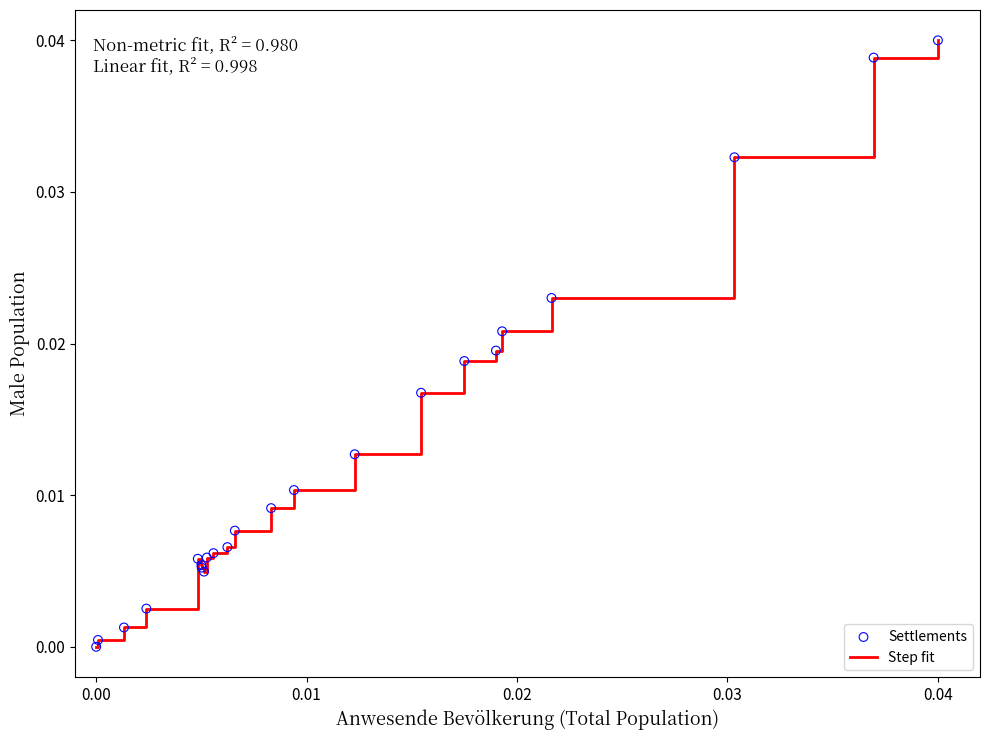

Is this an area chart (filled region under the line)?

No